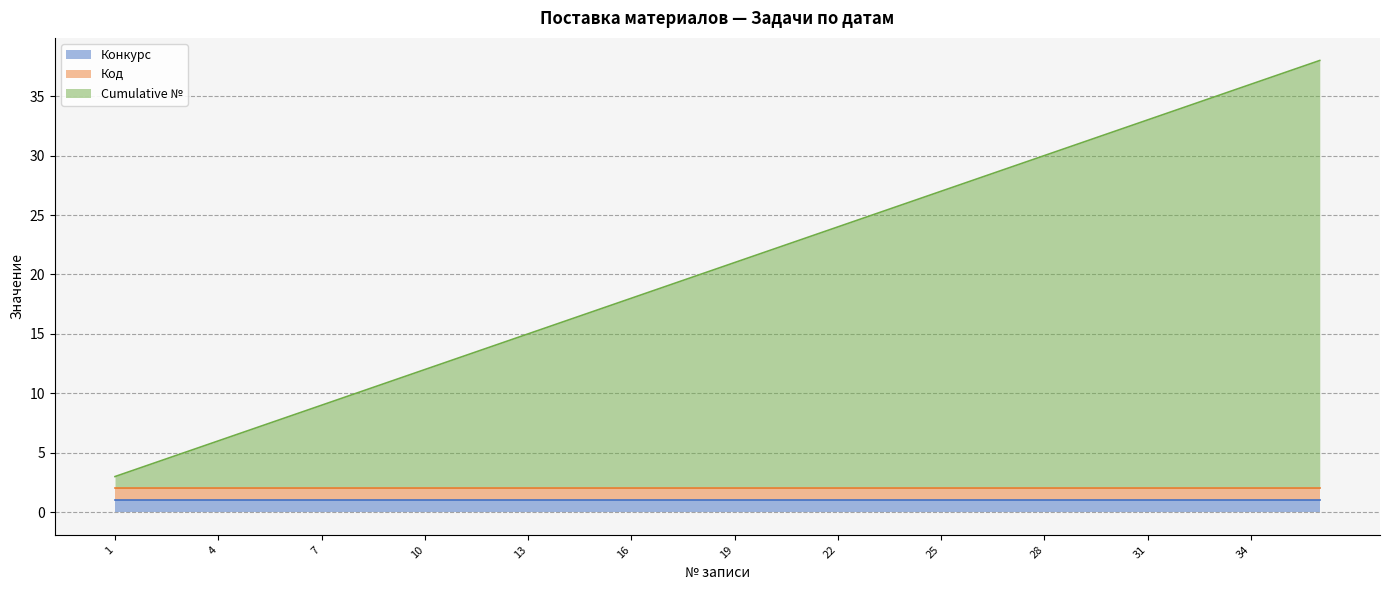

Does the chart have visible grid lines?

Yes